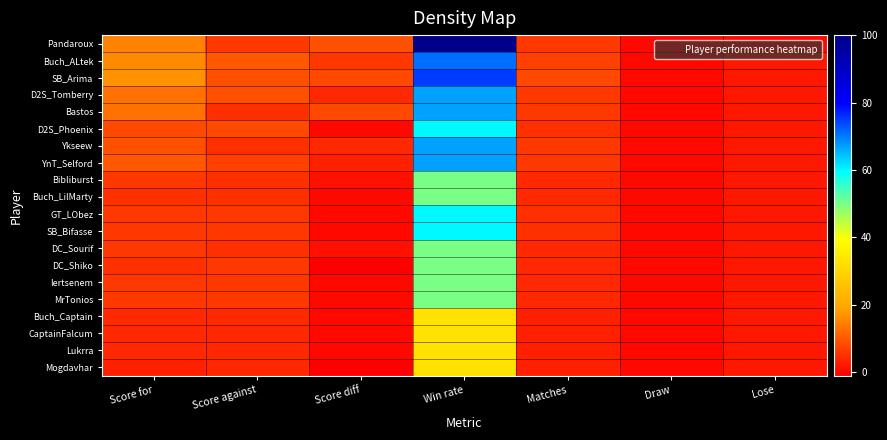

How many distinct data groups are displayed?

20